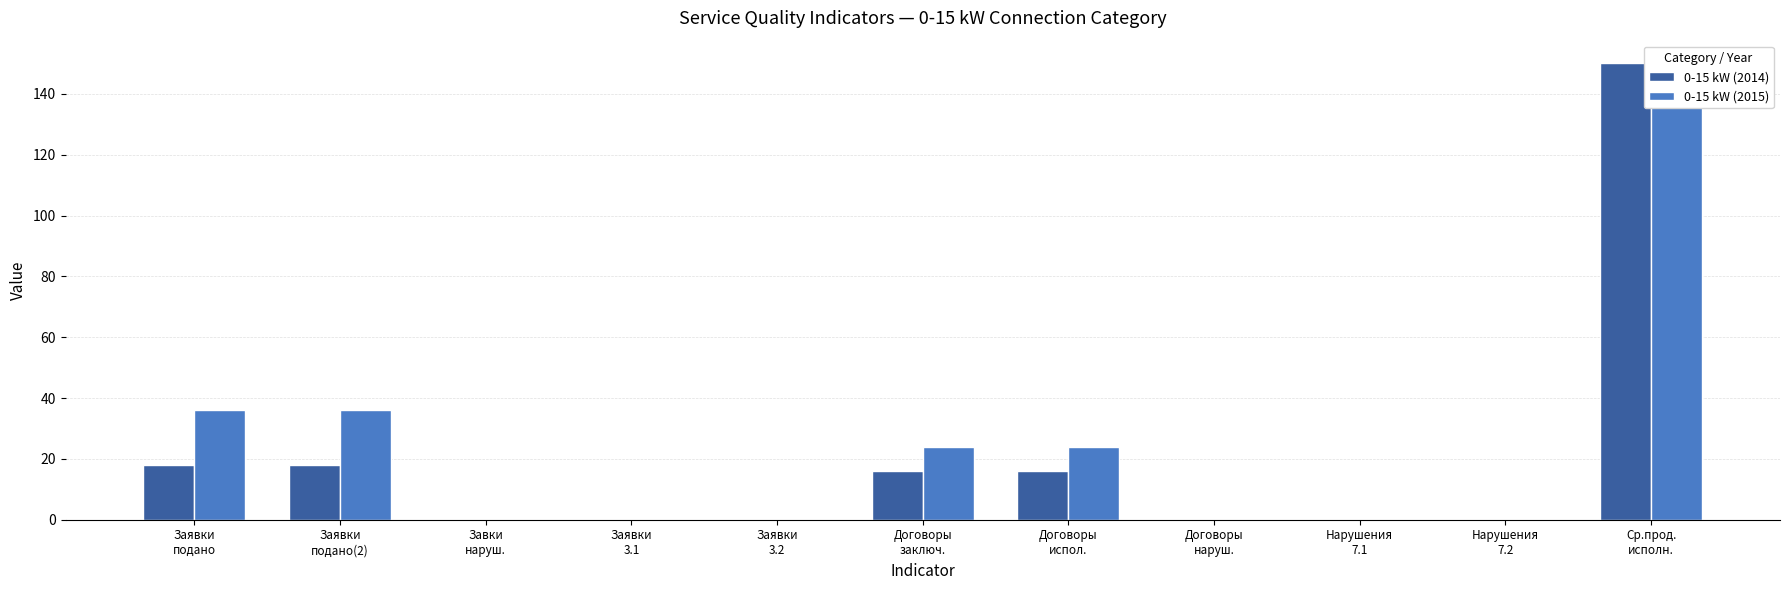

Rank the series by their maximum value, from highest to lowest.

0-15 kW (2014), 0-15 kW (2015)